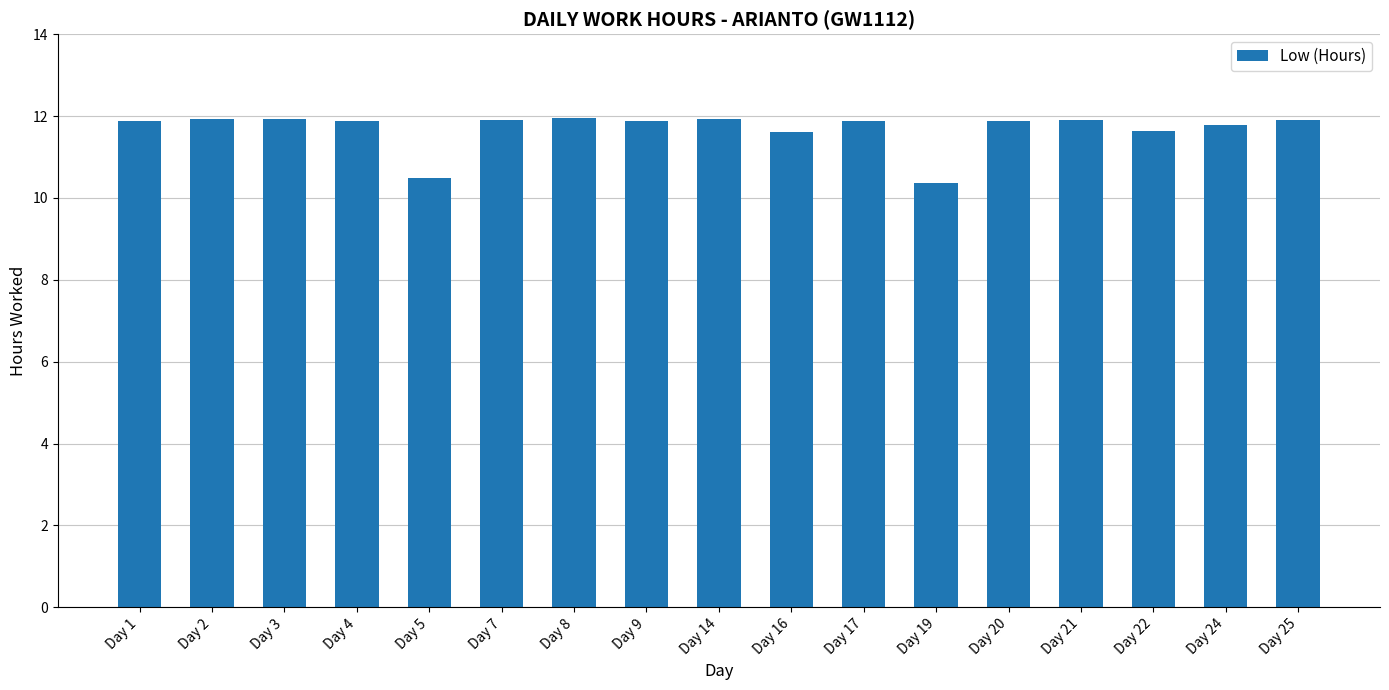

What is the difference between the maximum and second lowest values?

1.5